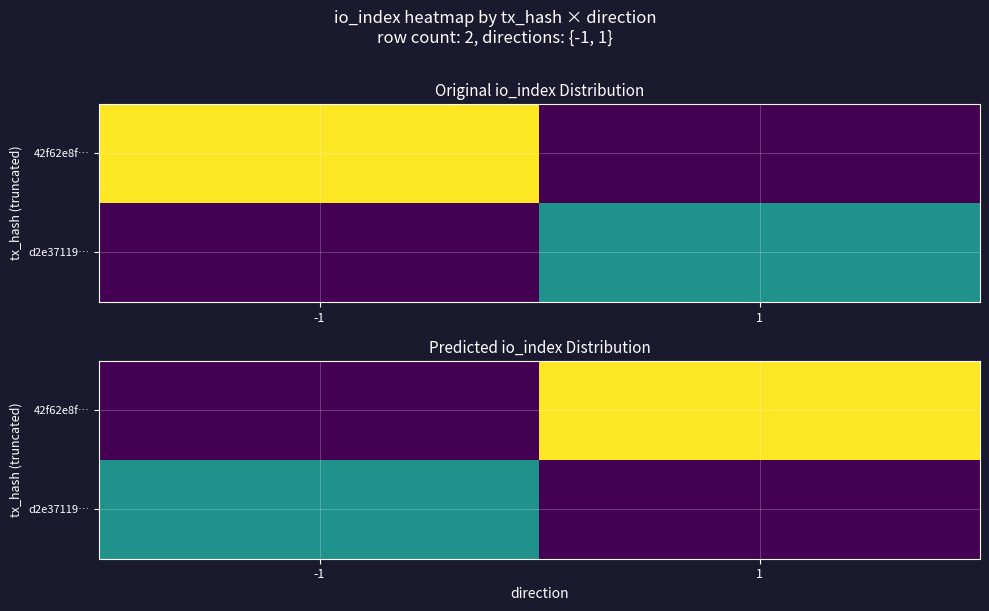

What is the sum of the 42f62e8f… values at -1 and 1?

80